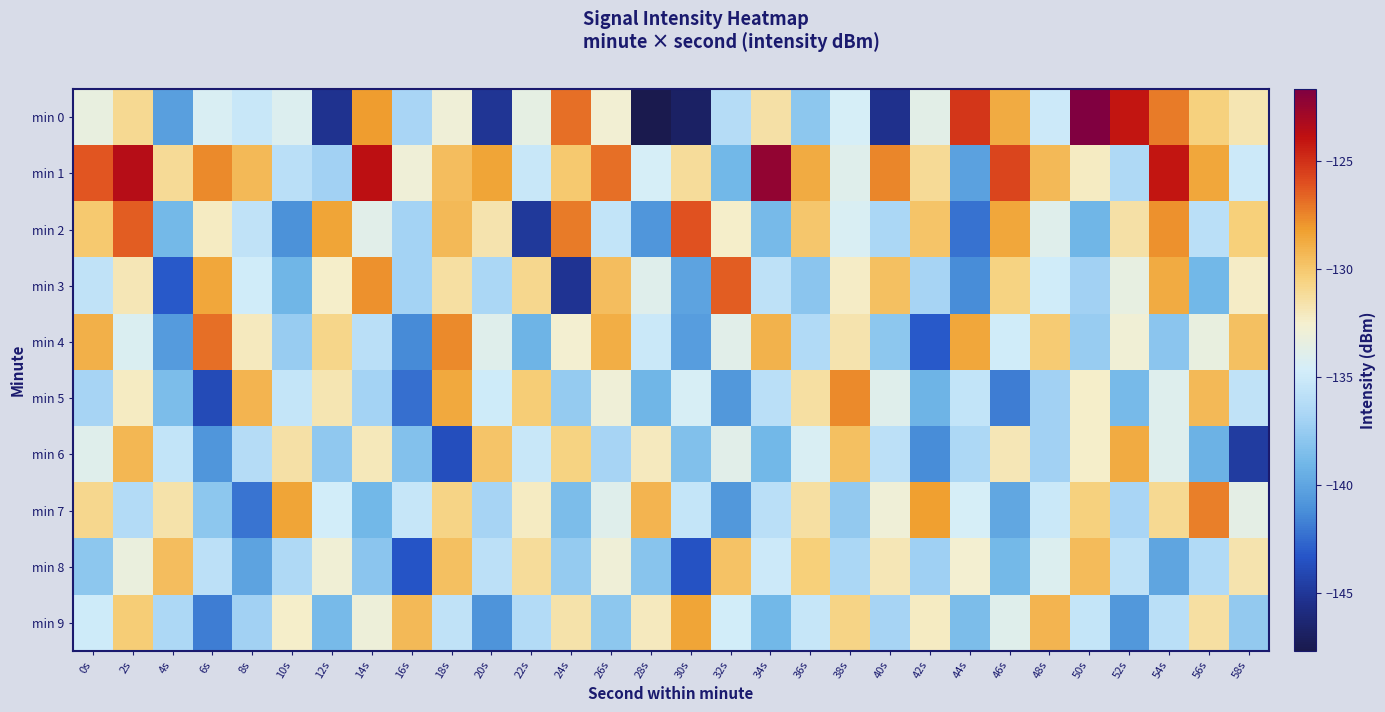

Rank the series by their maximum value, from highest to lowest.

min 0, min 1, min 2, min 3, min 4, min 7, min 5, min 9, min 6, min 8